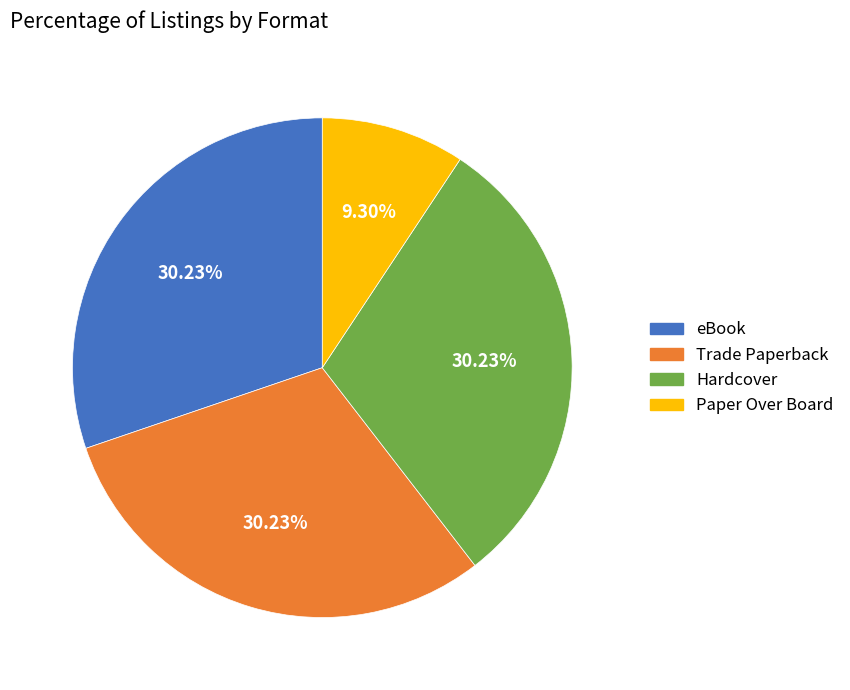

How many segments does this pie chart have?

4